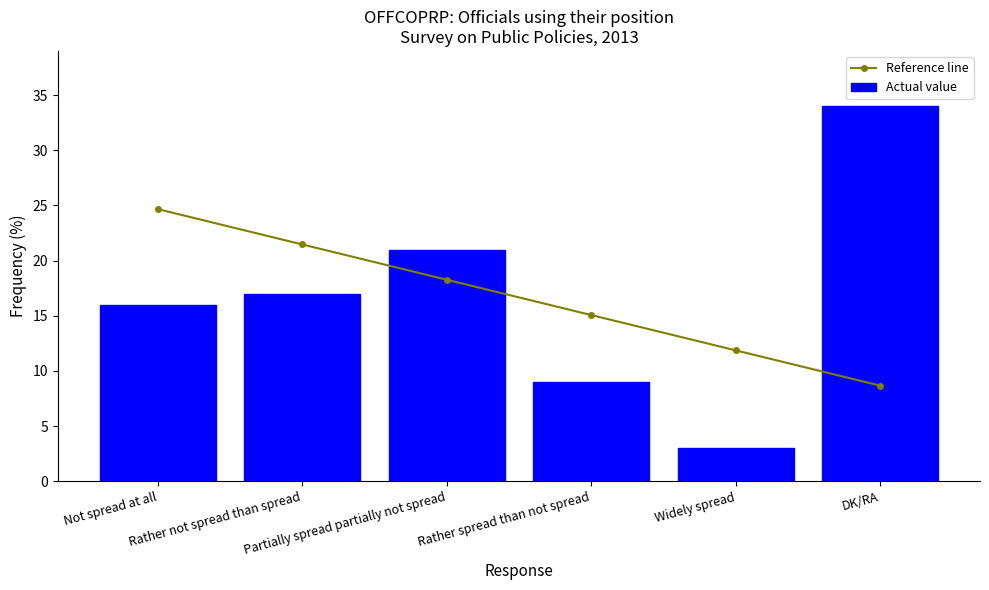

What is the value of the Reference line point at the 5th from the left?

11.9